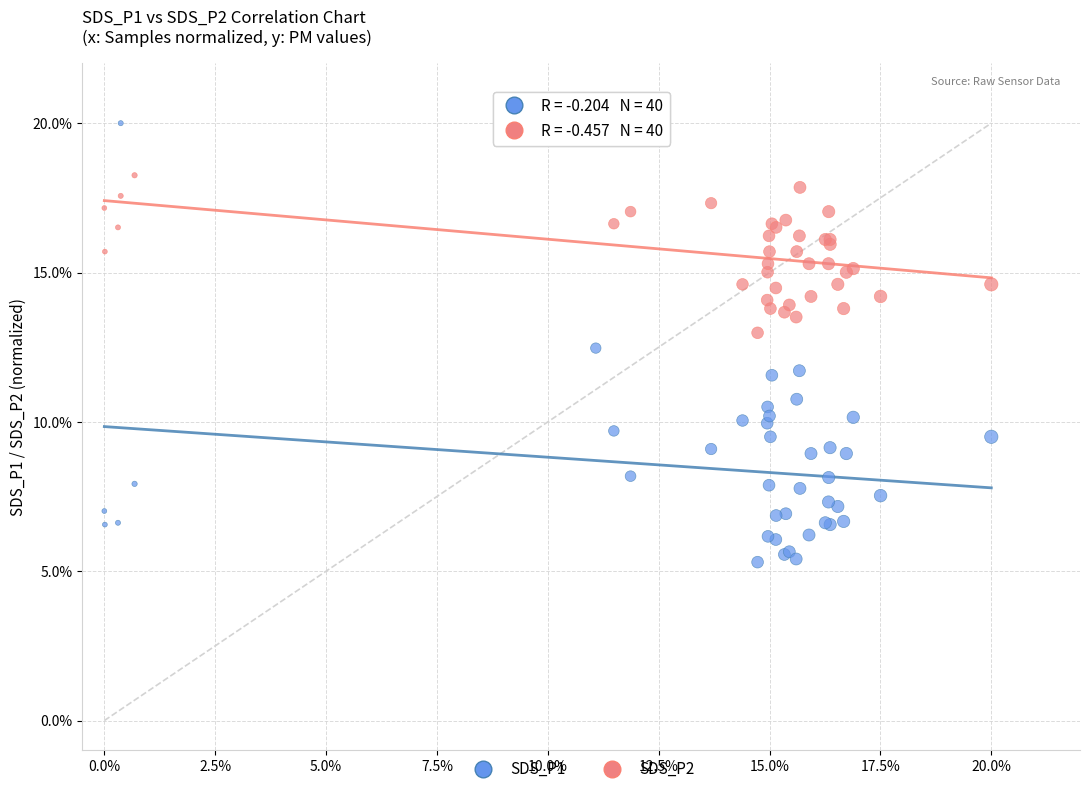

What are all the series names shown in the legend?

SDS_P1, SDS_P2